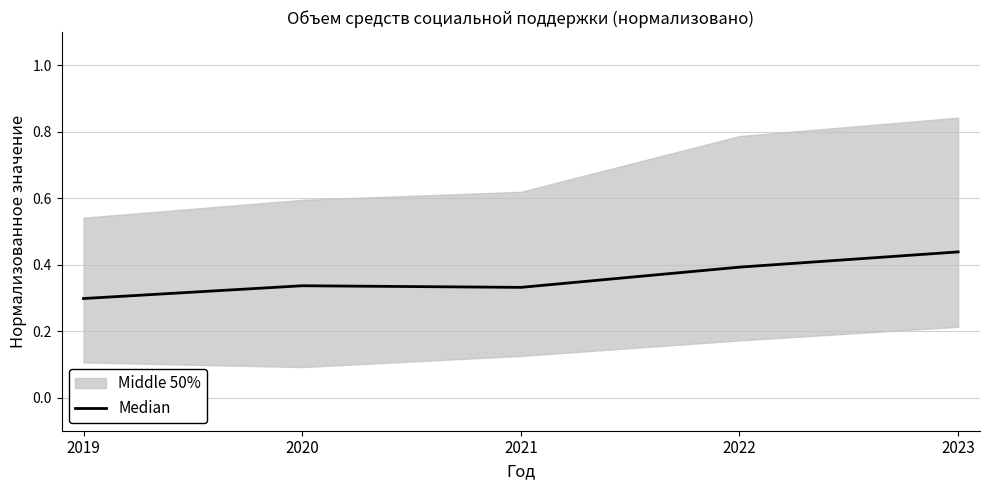

How many interior local peaks (higher than both neighbors) does the data have?

1